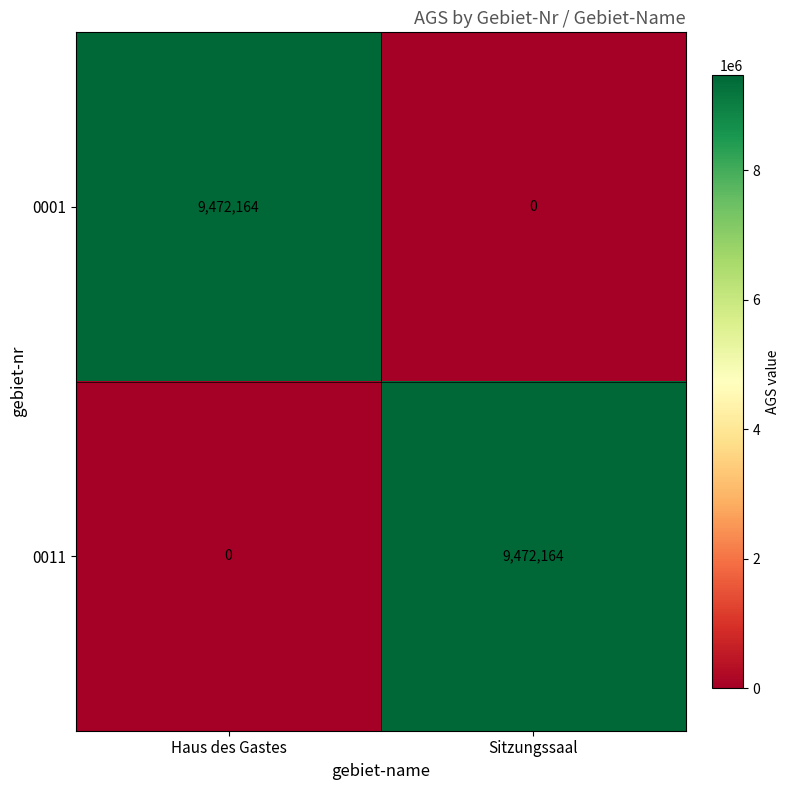

Rank the categories by 0001 value from highest to lowest.

Haus des Gastes, Sitzungssaal